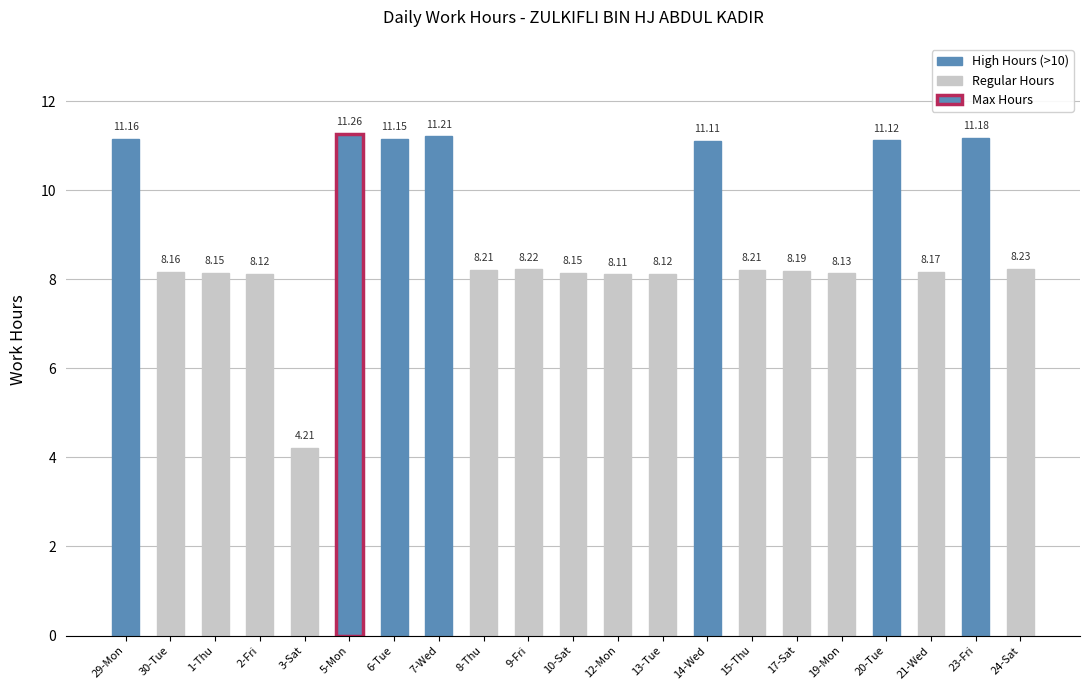

Between 23-Fri and 3-Sat, which is larger?

23-Fri